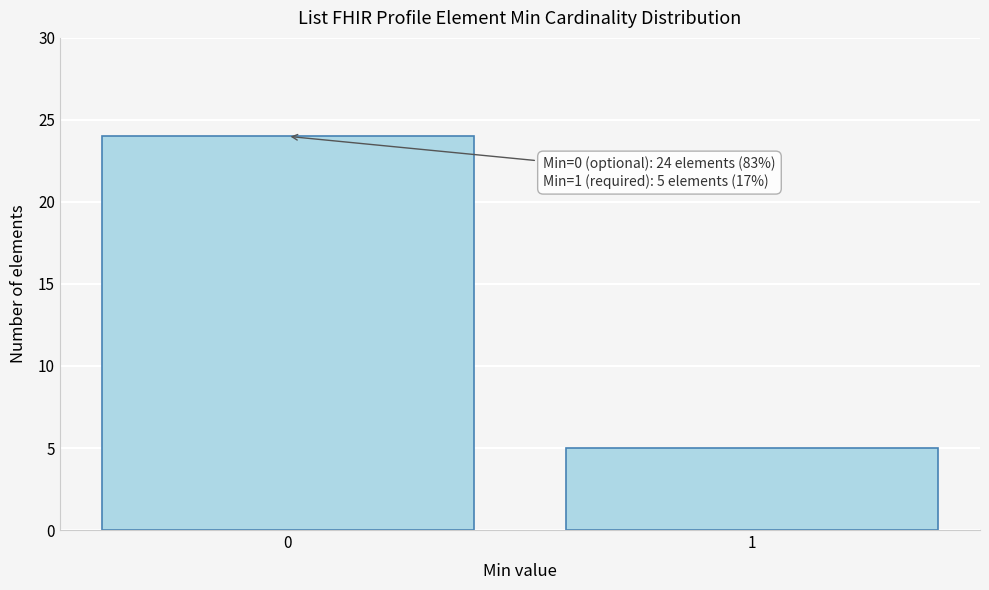

Reading right to left, list all the values displayed in this chart.

1=5	0=24